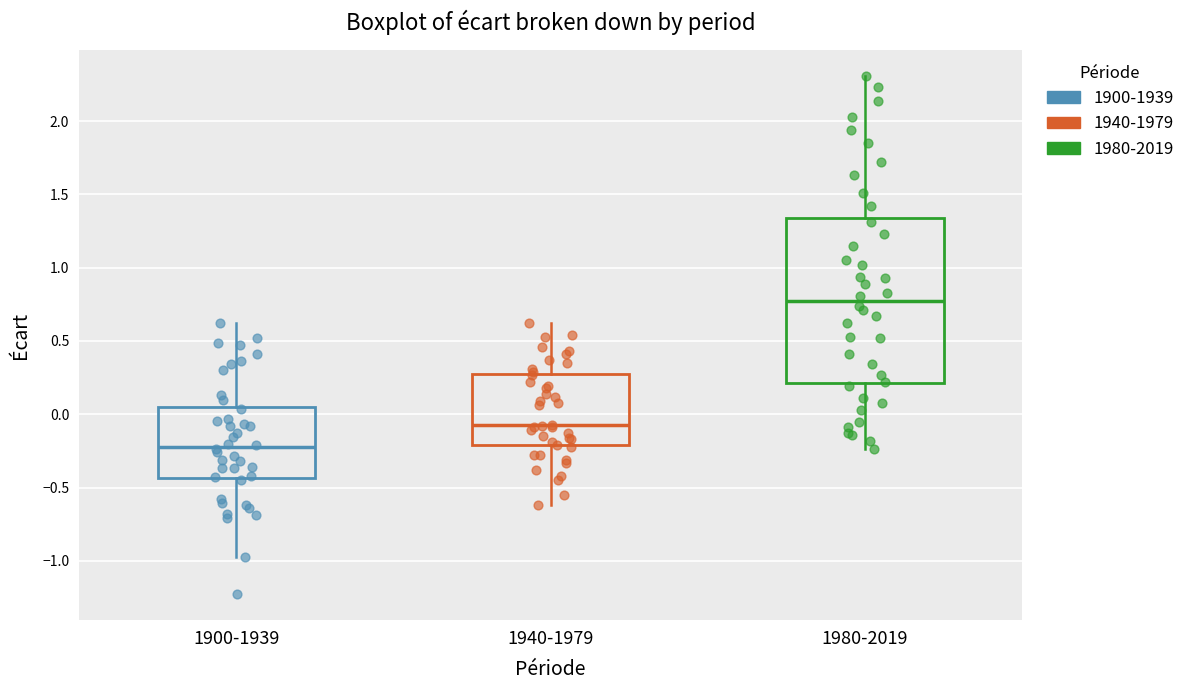

Where does the lower whisker of the box for 1940-1979 end on the y-axis? The values are not printed on the chart, so give them approximately, as read against the axis.

-0.60